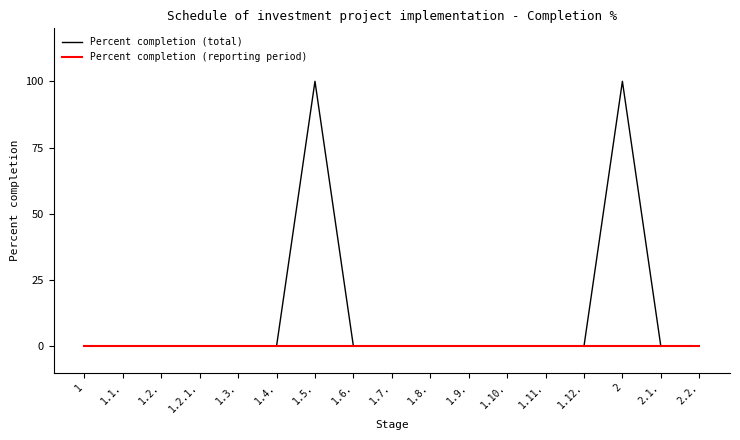

Which series has the largest total across all categories?

Percent completion (total)